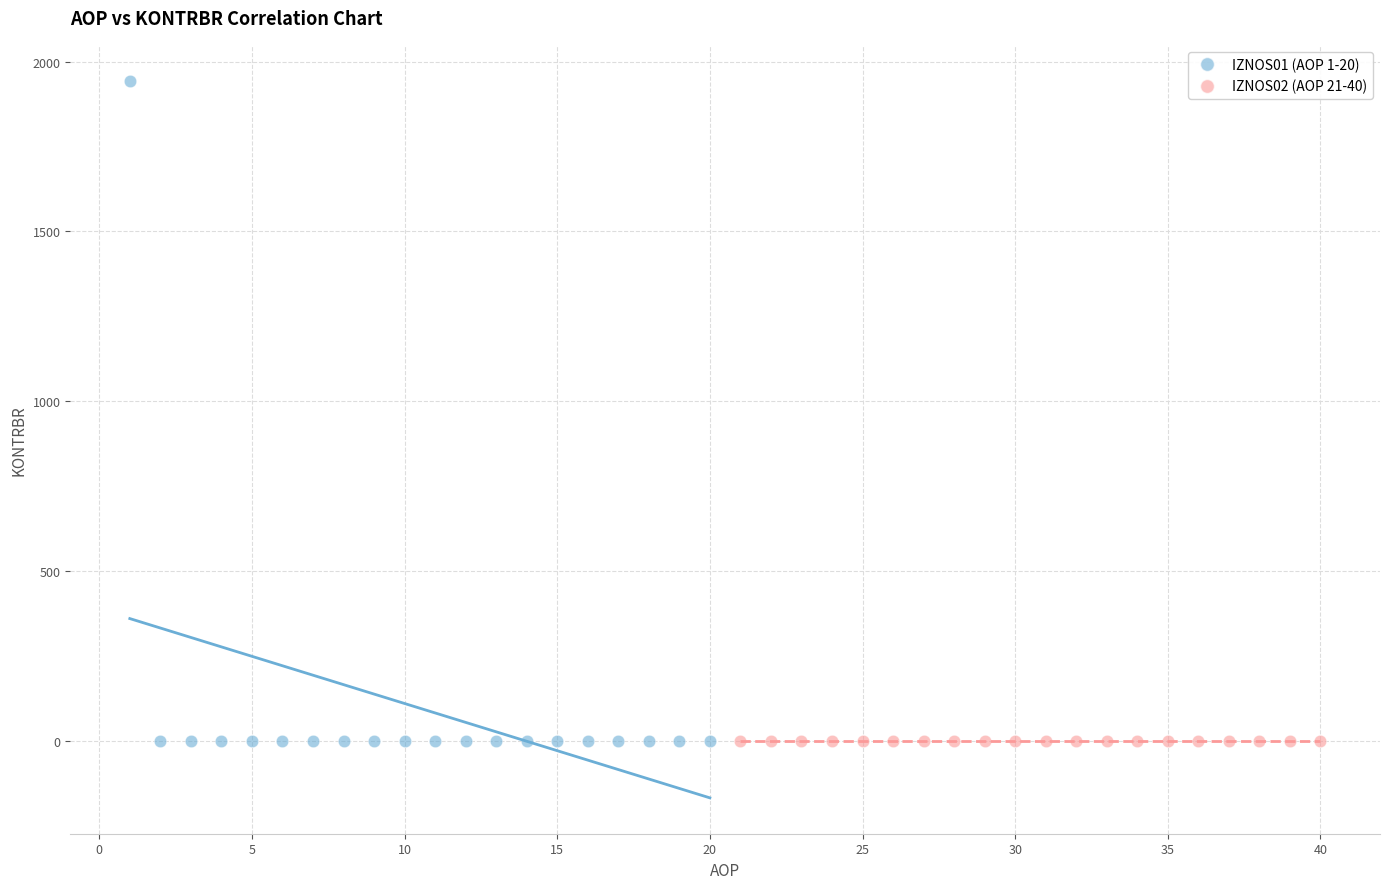

Which series reaches the maximum Y coordinate?

IZNOS01 (AOP 1-20)